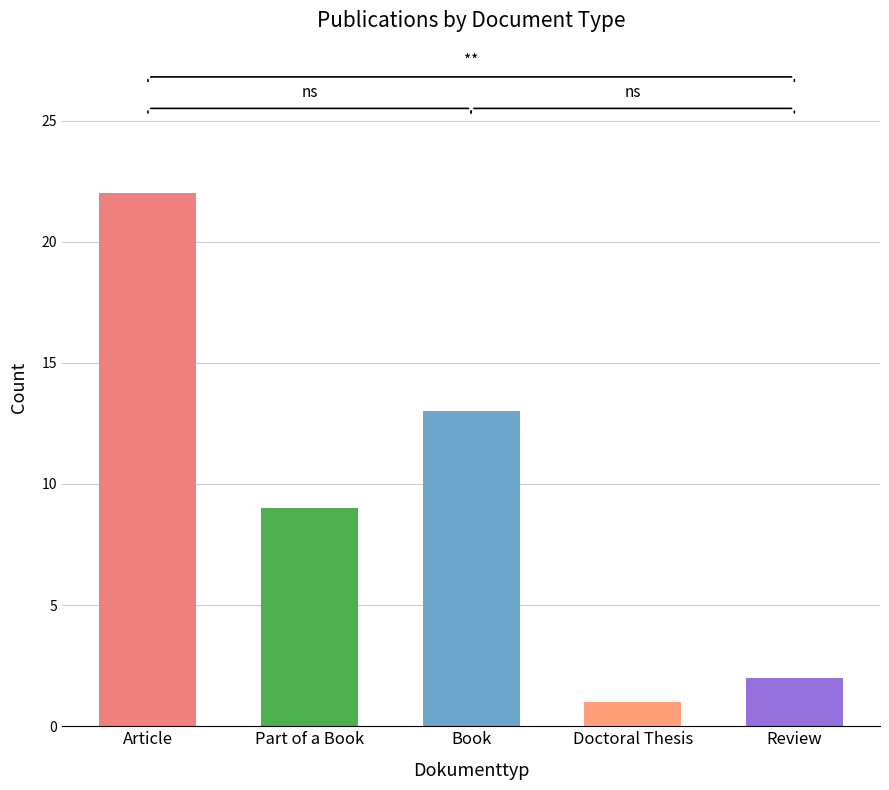

Are the bars horizontal?

No